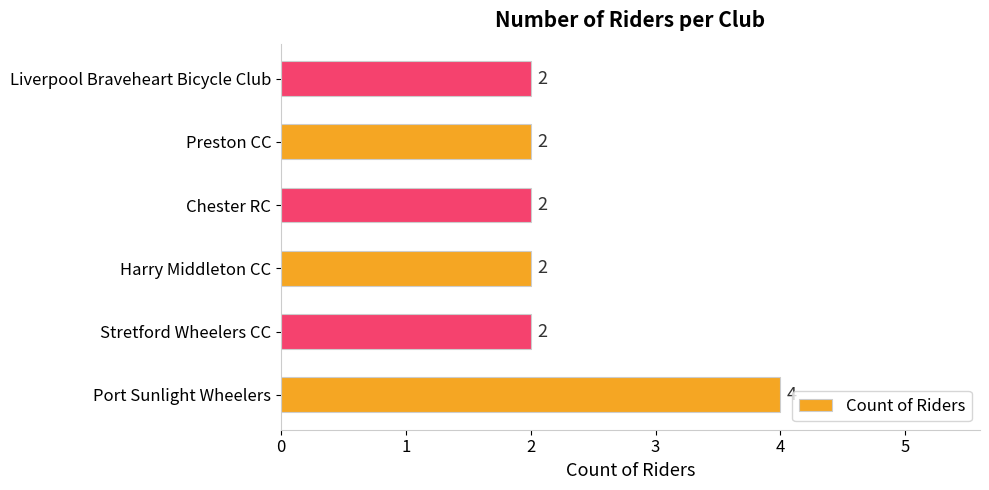

What is the maximum value shown in the chart?

4